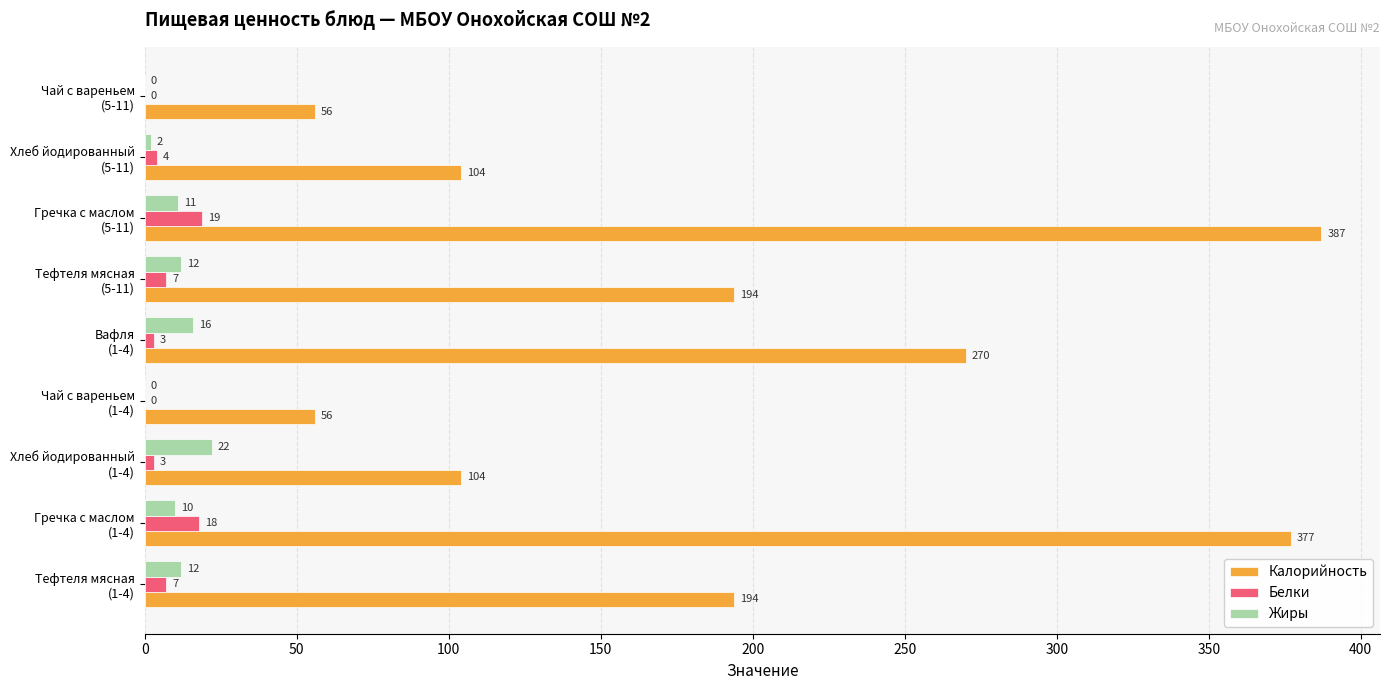

What is the sum of all Белки values?

61